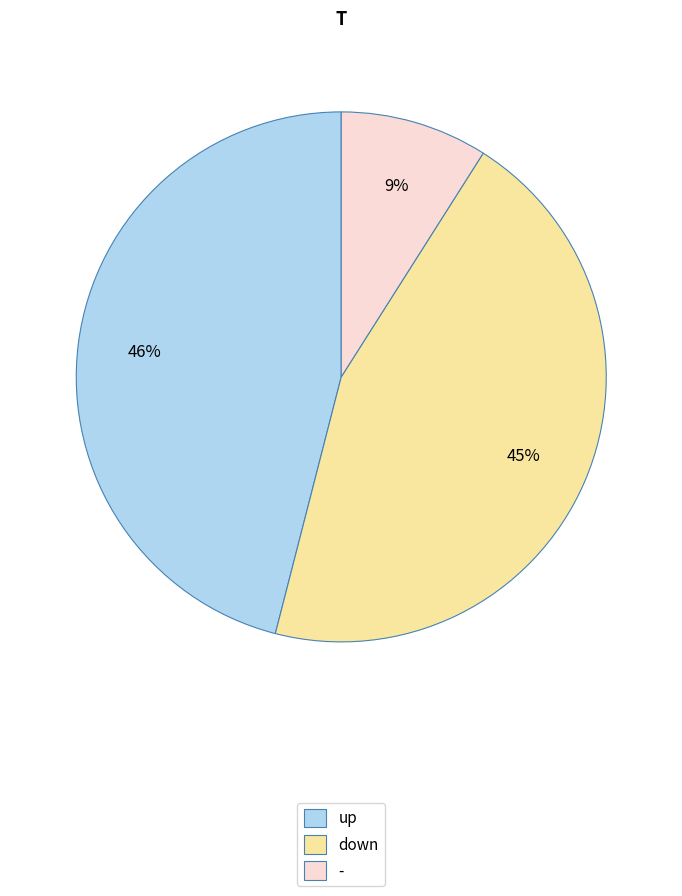

To the nearest percent, what is the difference between the largest and smallest slice percentages?

37%